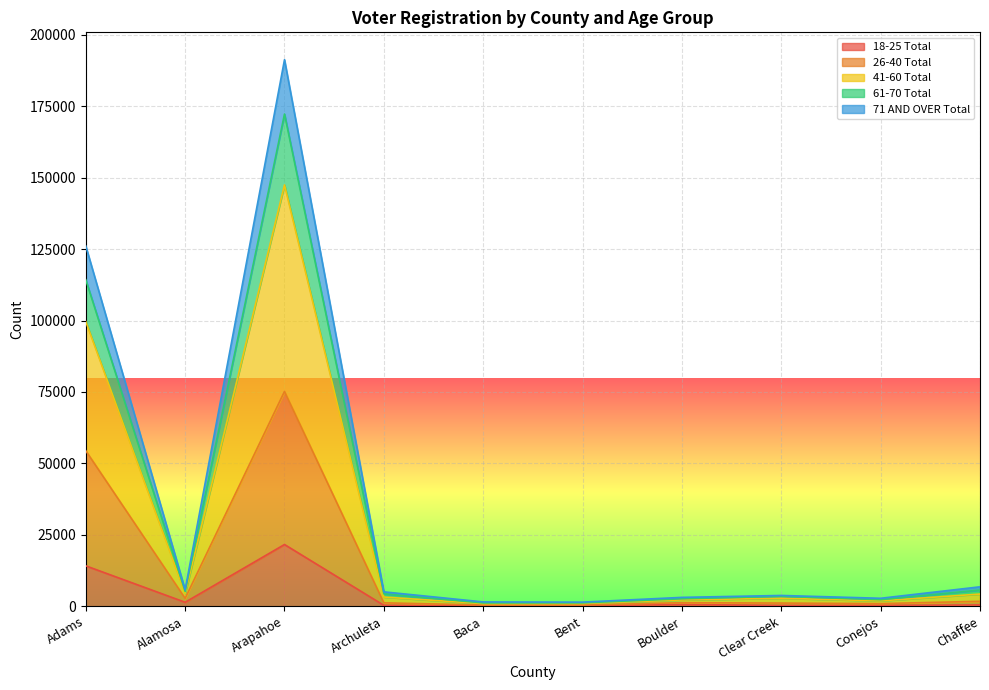

Which series changed the most between Arapahoe and Bent?

41-60 Total